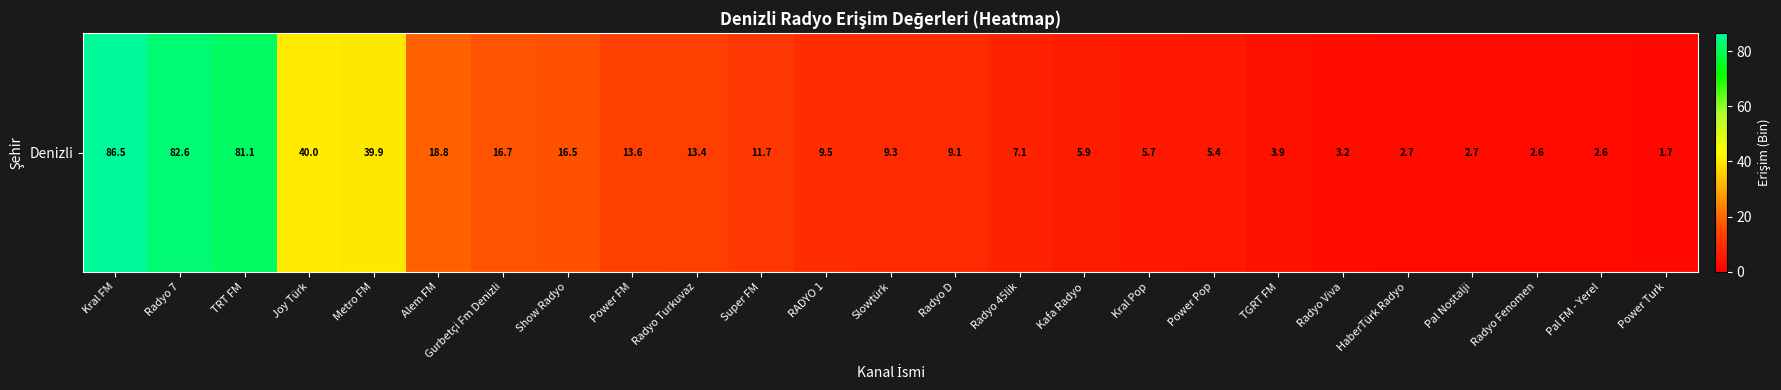

What is the difference between the maximum and minimum values?

84.8